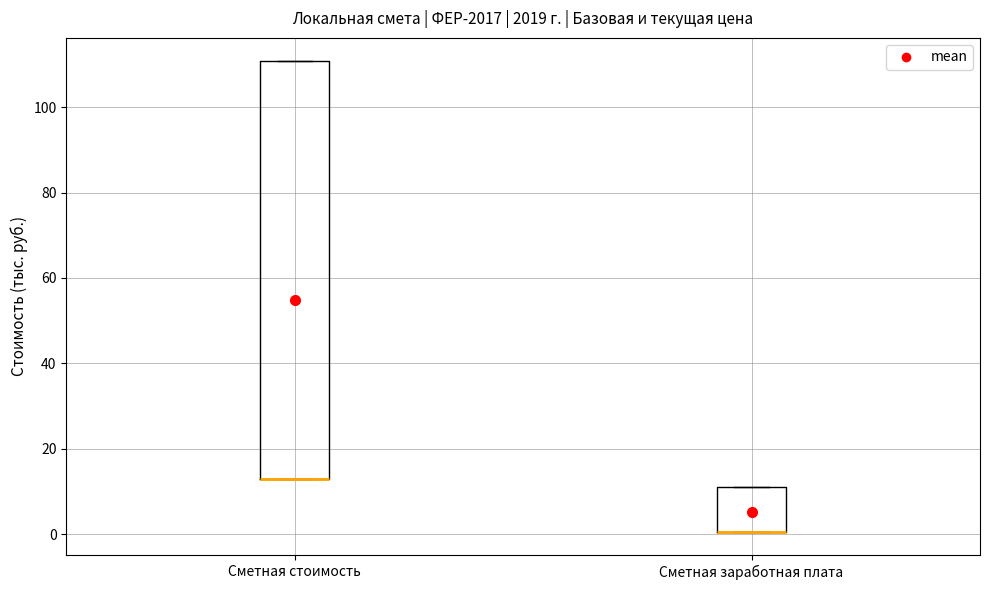

Reading left to right, read every box against the y-axis: the position of its median line, the range the box covers, and the ends of its whiskers. The values are not printed on the chart, so give them approximately, as read against the axis.

Сметная стоимость: median 12 (drawn on the box's lower edge), box 12 to 110, whiskers 12 to 110
Сметная заработная плата: median 0 (drawn on the box's lower edge), box 0 to 12, whiskers 0 to 12